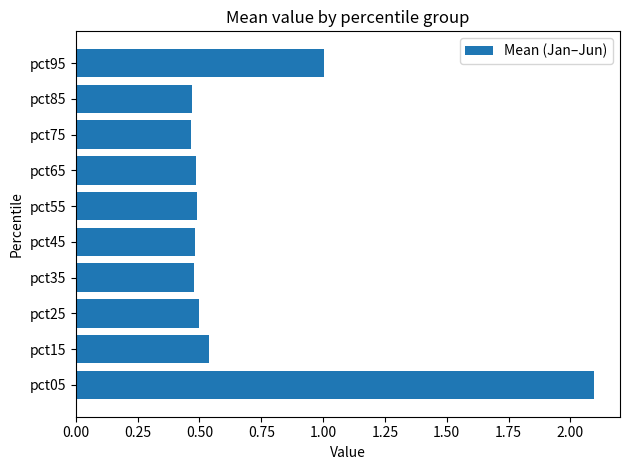

What is the difference between the maximum and minimum values?

1.6